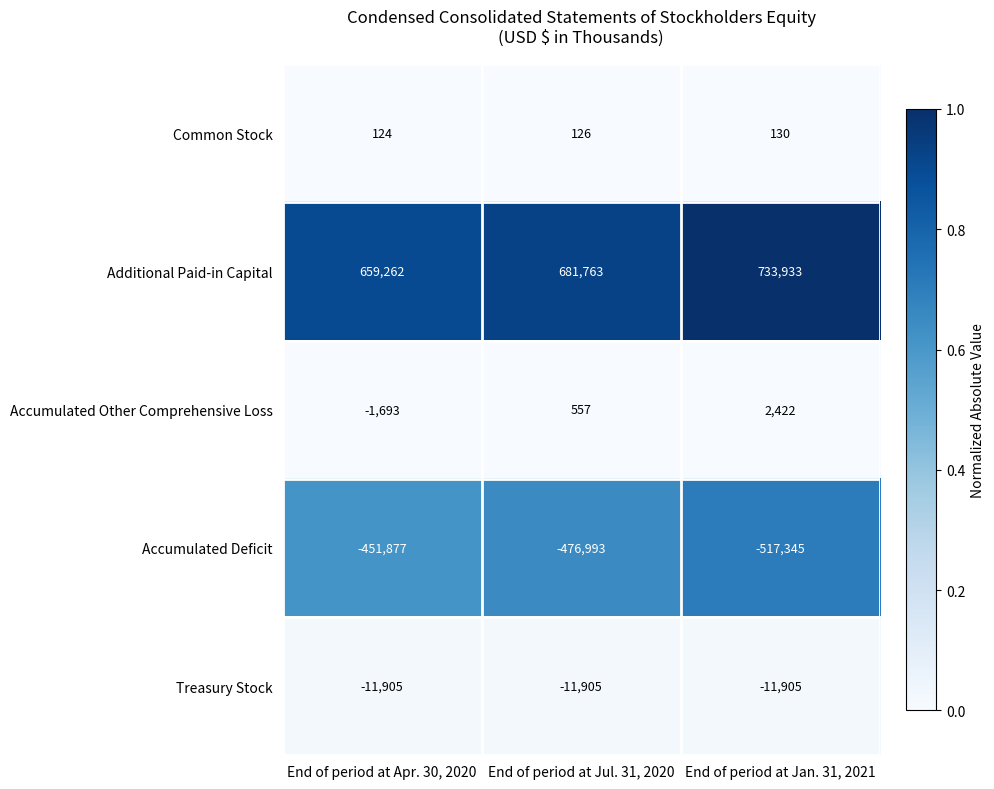

List the series in order of their peak value, highest first.

Additional Paid-in Capital, Accumulated Other Comprehensive Loss, Common Stock, Treasury Stock, Accumulated Deficit